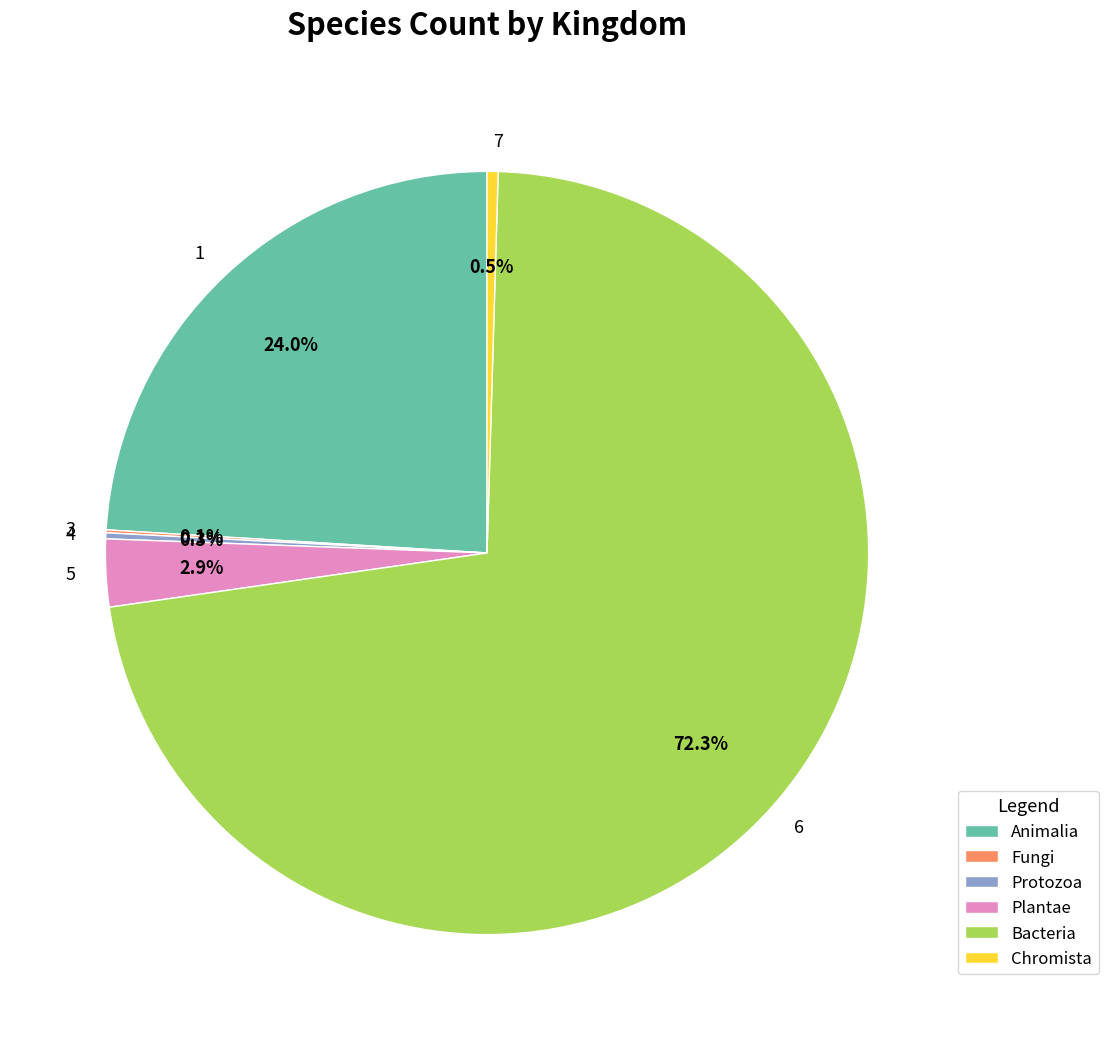

How much of the chart is everything except 5?

97.1%